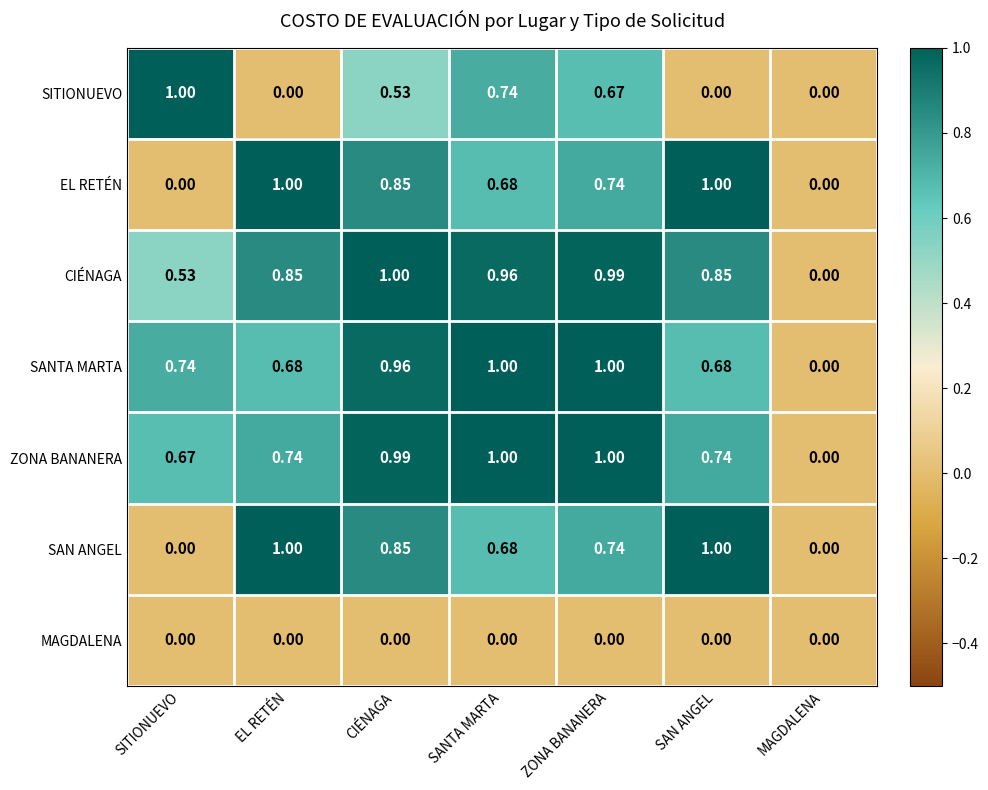

Count the number of categories in the chart.

7